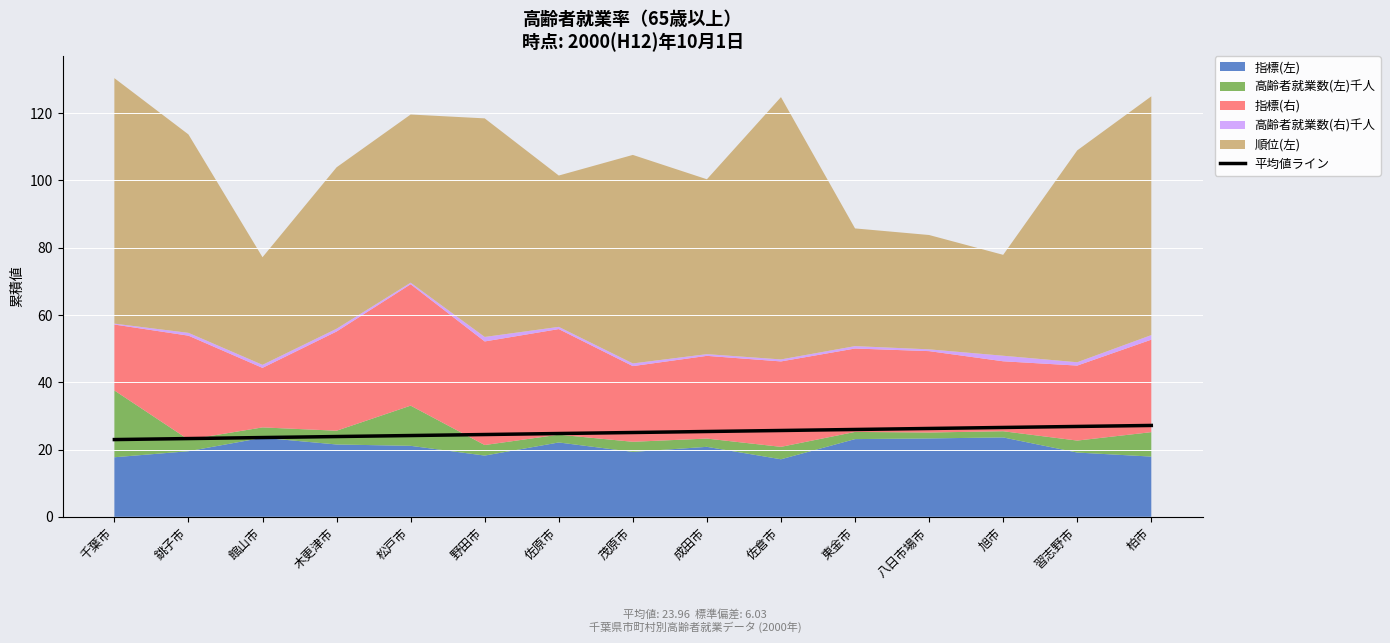

The 平均値ライン series shows 26.3 at 八日市場市. True or false?

True